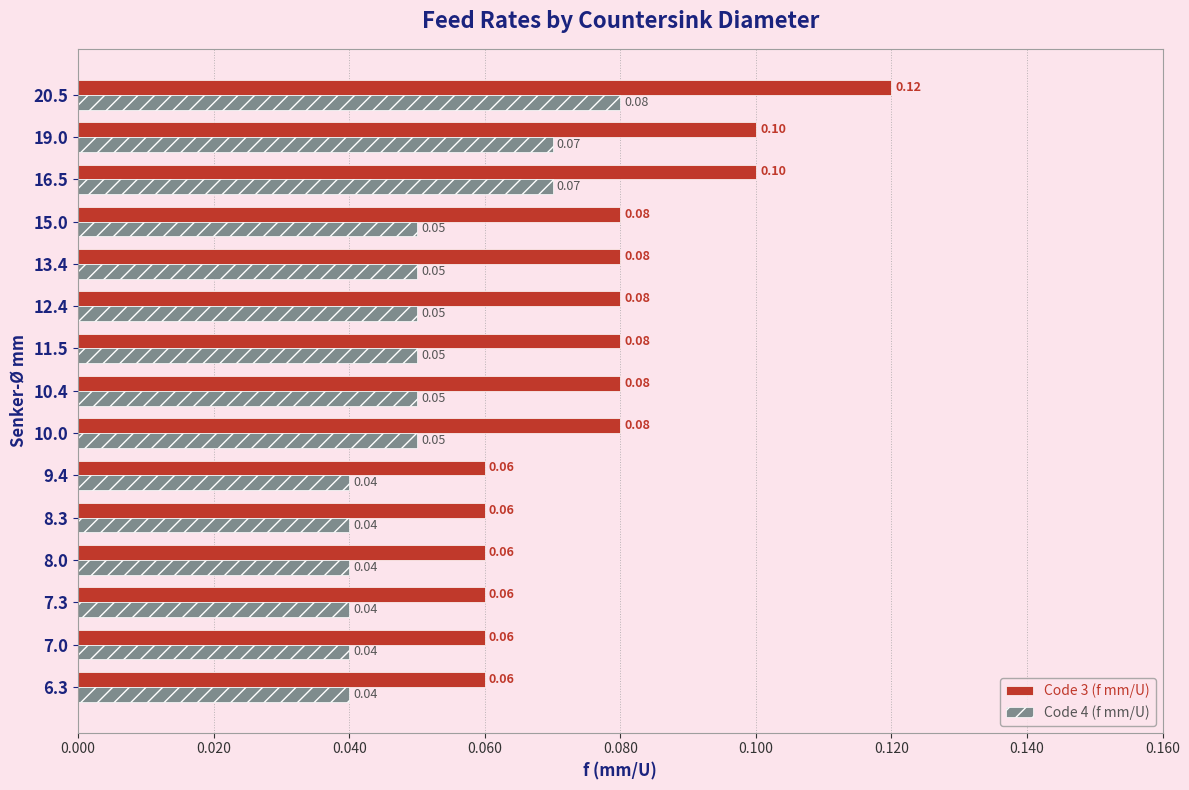

How many Code 3 (f mm/U) values are between 0 and 1?

15